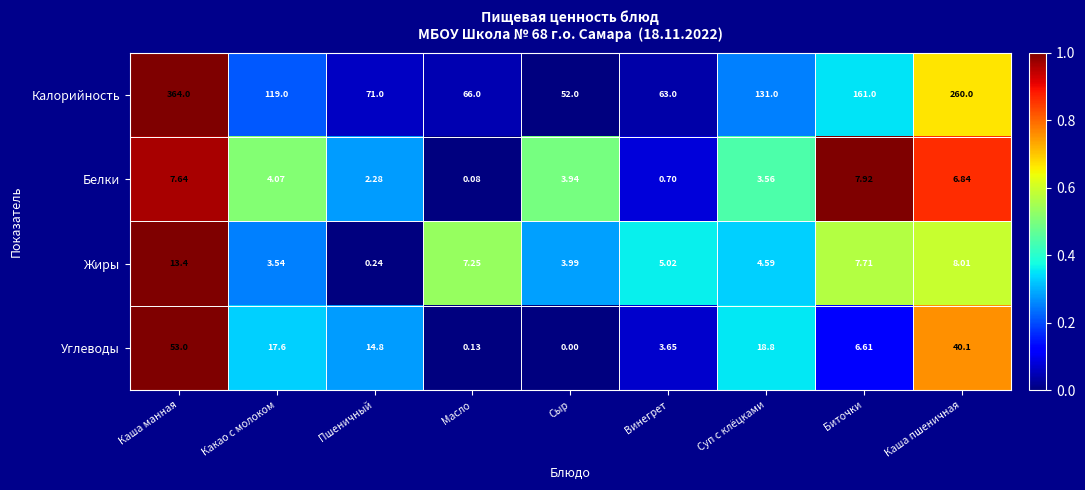

Count the number of data series in this chart.

4